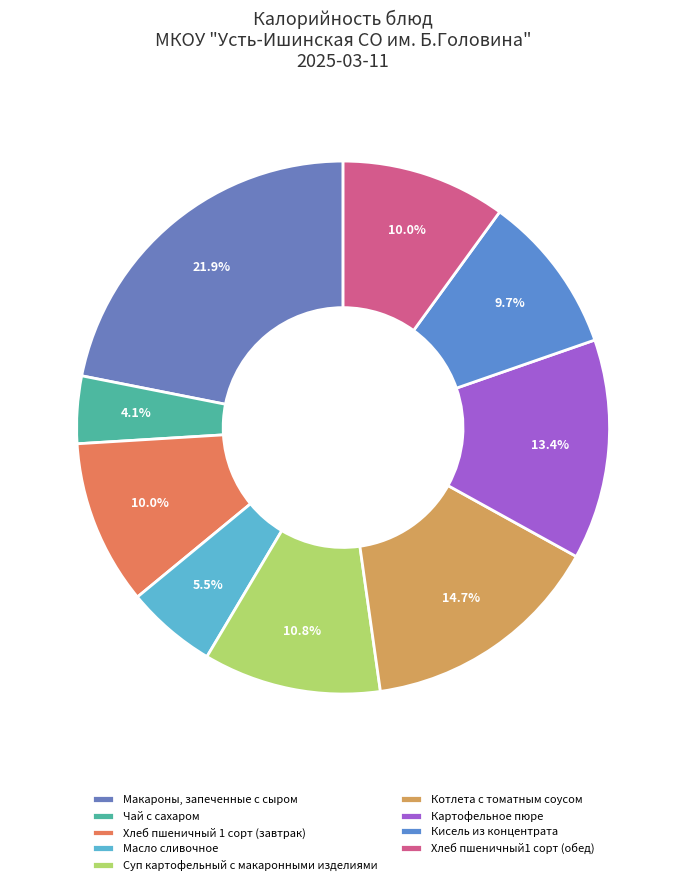

Which slice is the smallest?

Чай с сахаром